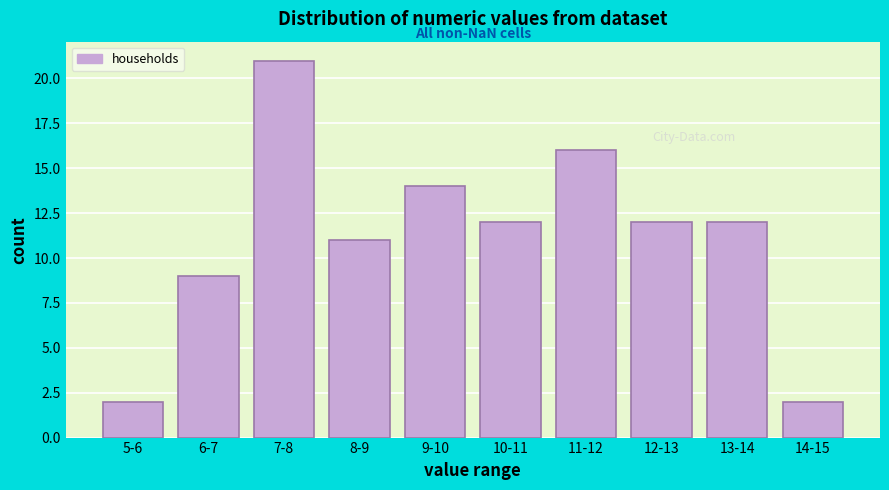

Reading left to right, transcribe all the data shown in this chart.

5-6=2	6-7=9	7-8=21	8-9=11	9-10=14	10-11=12	11-12=16	12-13=12	13-14=12	14-15=2